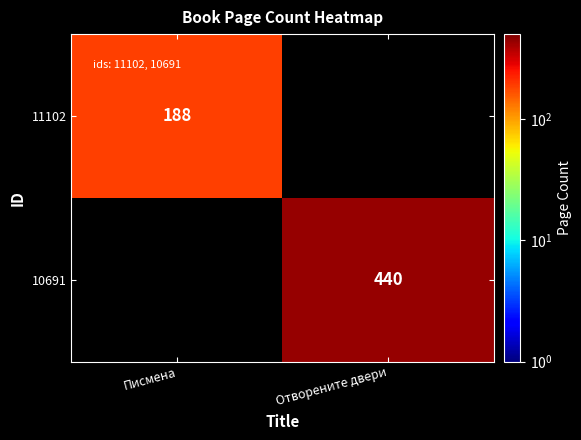

How many distinct data groups are displayed?

2